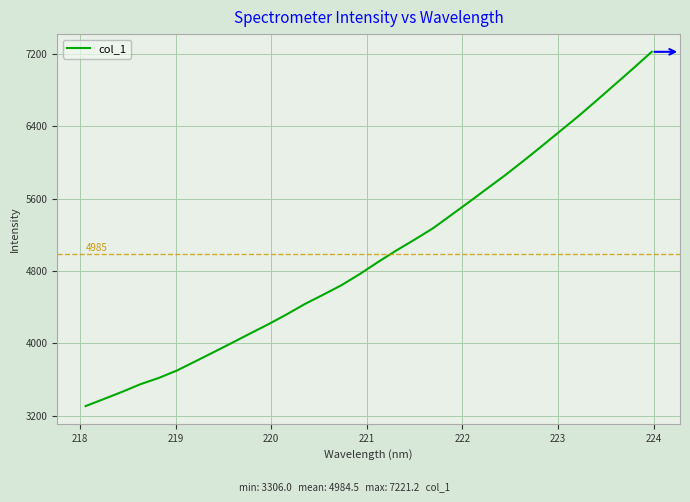

What is the difference between the maximum and minimum values?

3915.3